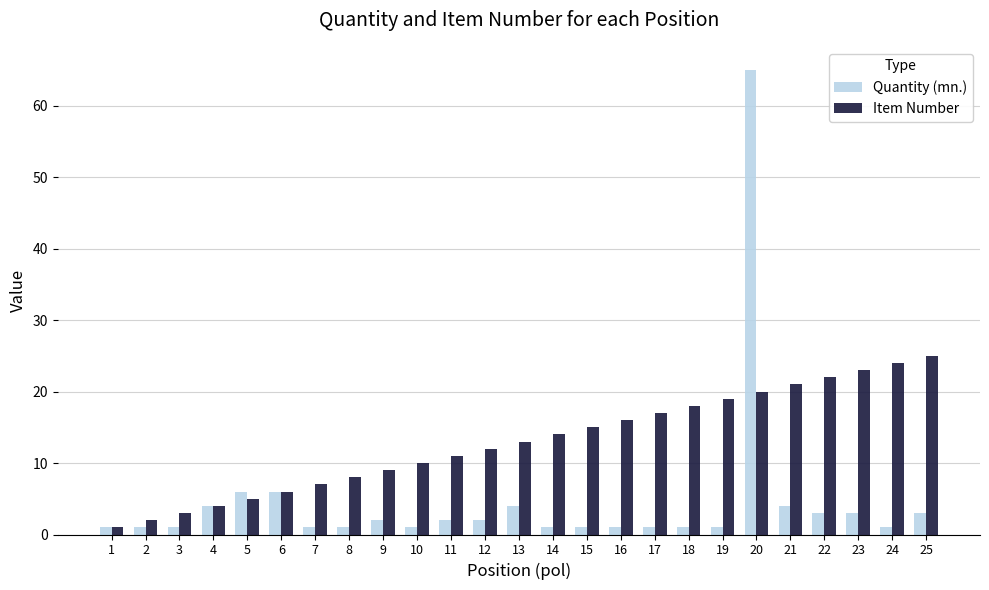

Are the bars horizontal?

No